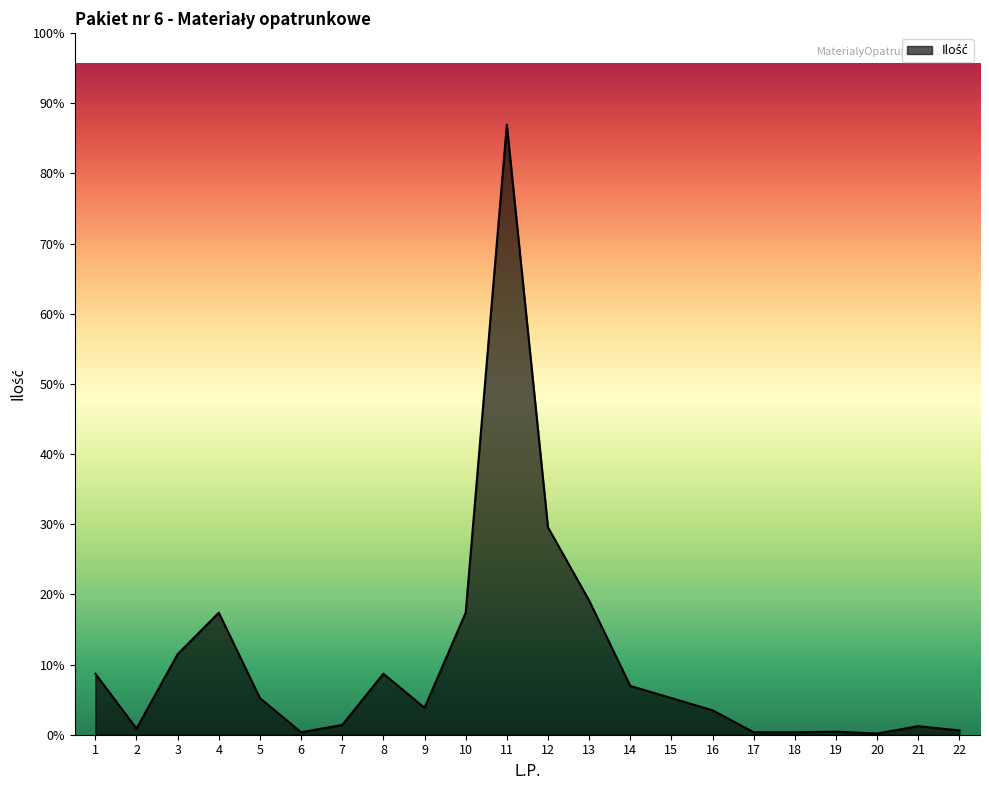

Is this an area chart (filled region under the line)?

Yes